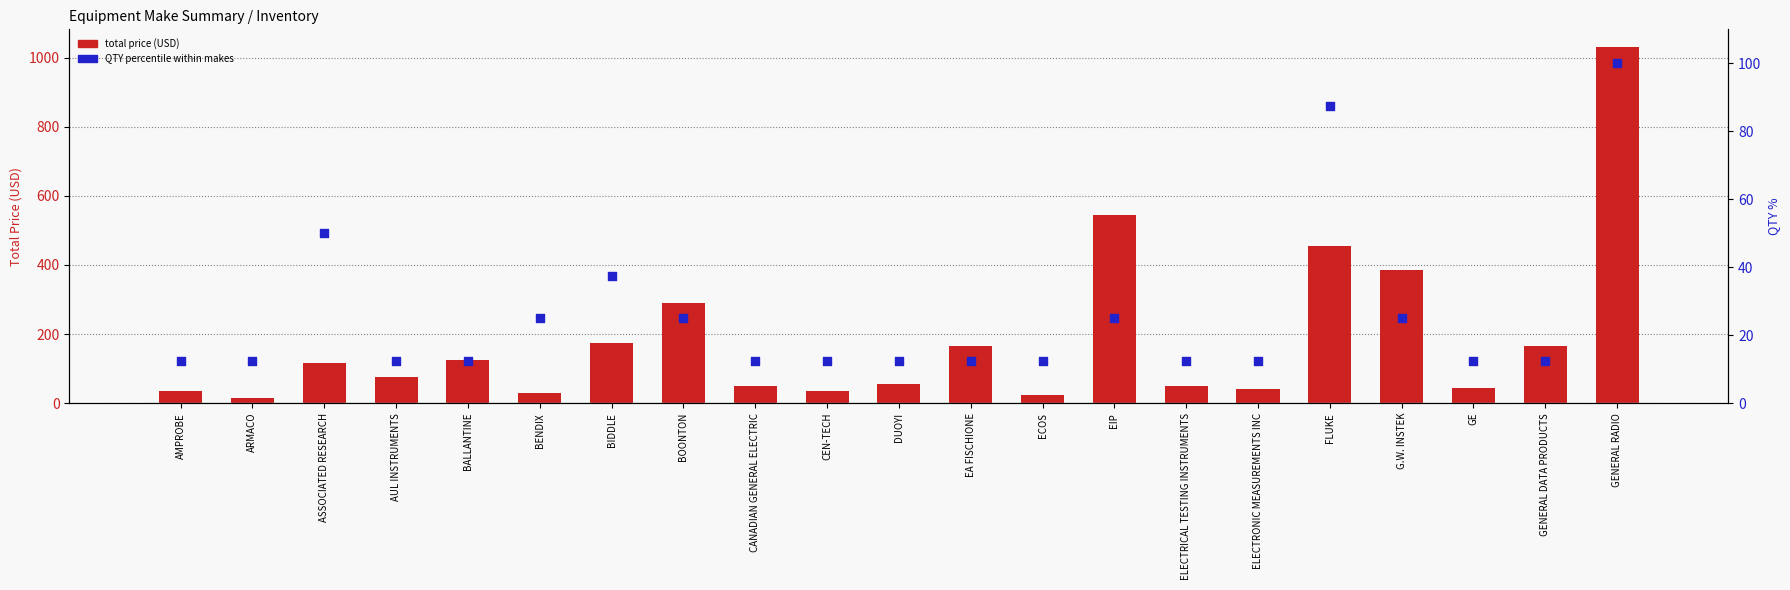

At which category is the sum across all series the highest?

GENERAL RADIO